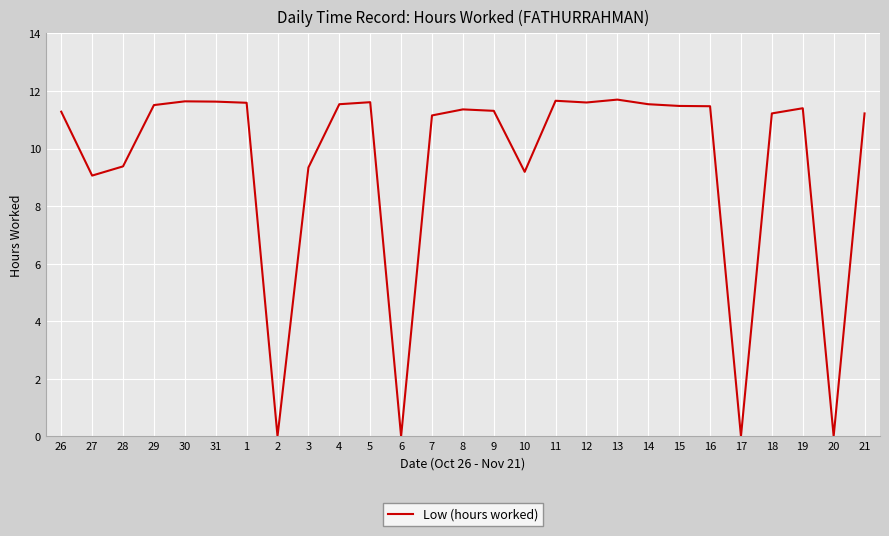

What is the difference between the values at 11 and 8?

0.3